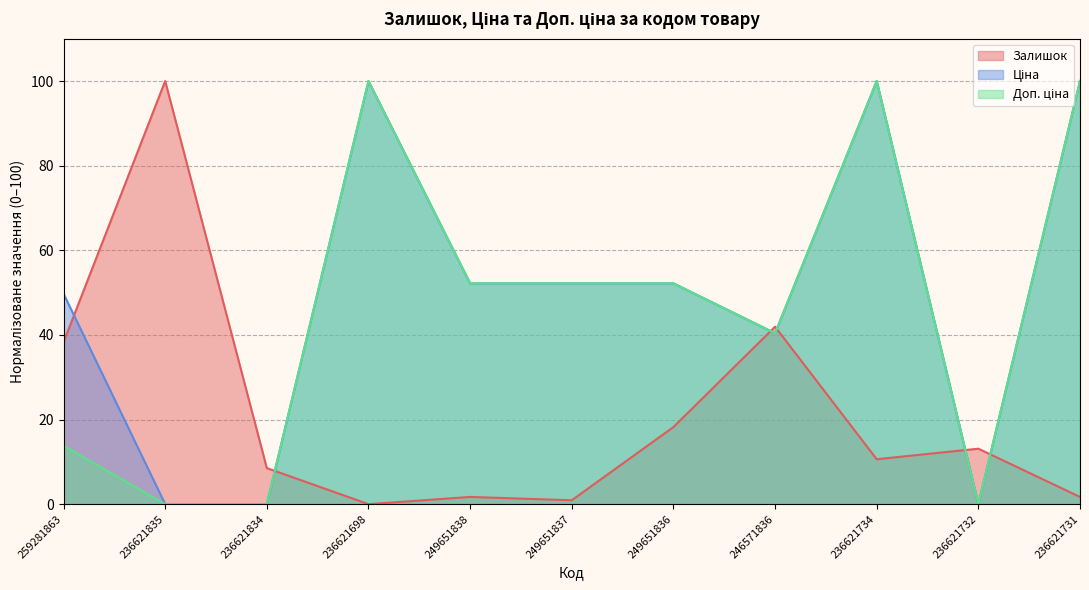

At which category is the sum across all series the highest?

236621734